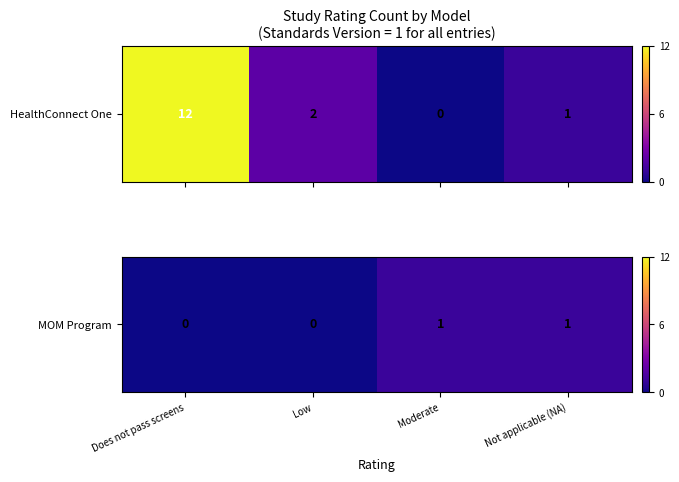

Count the number of data series in this chart.

1